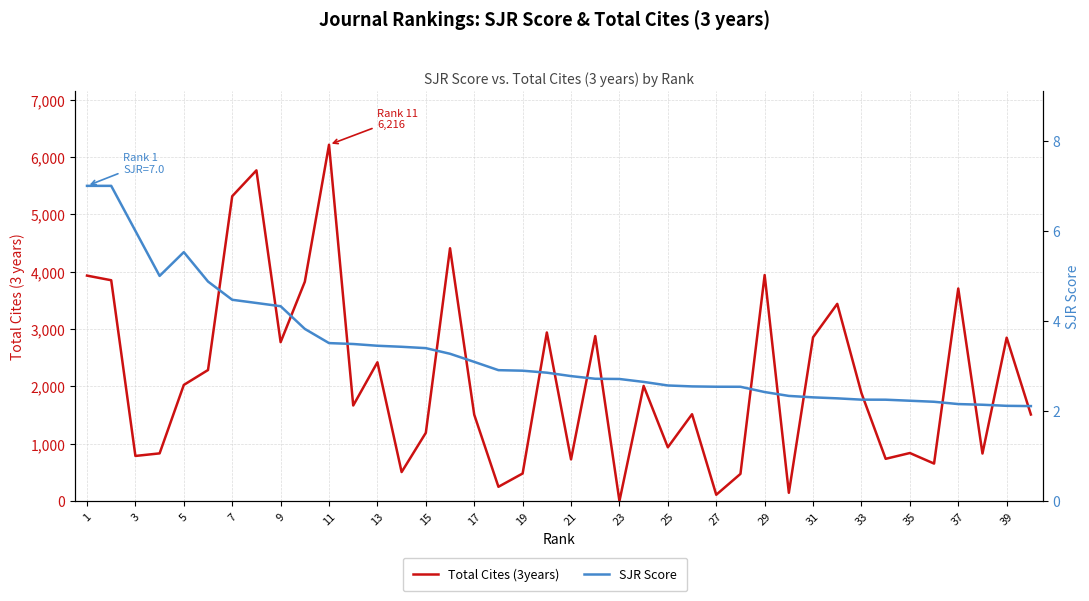

Is it true that Total Cites (3years) equals 1445.4 at 21?

False